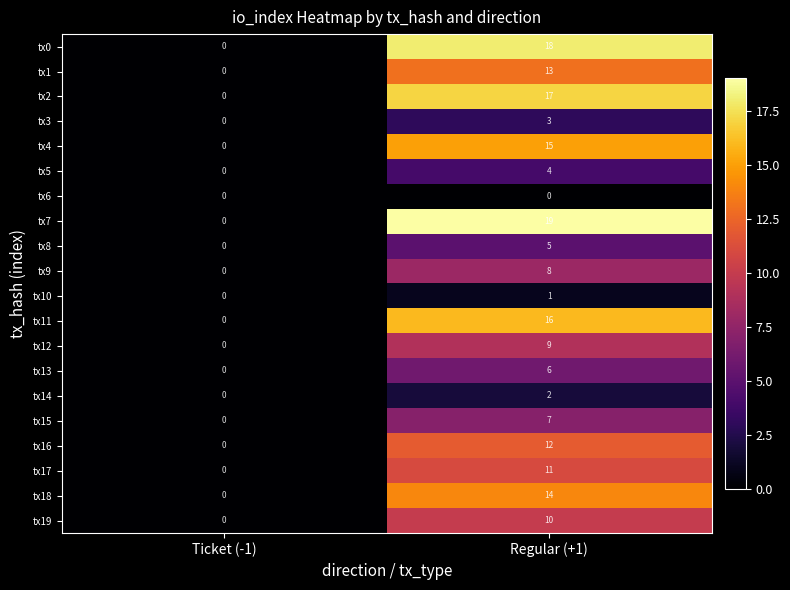

What is the sum of all tx19 values?

10